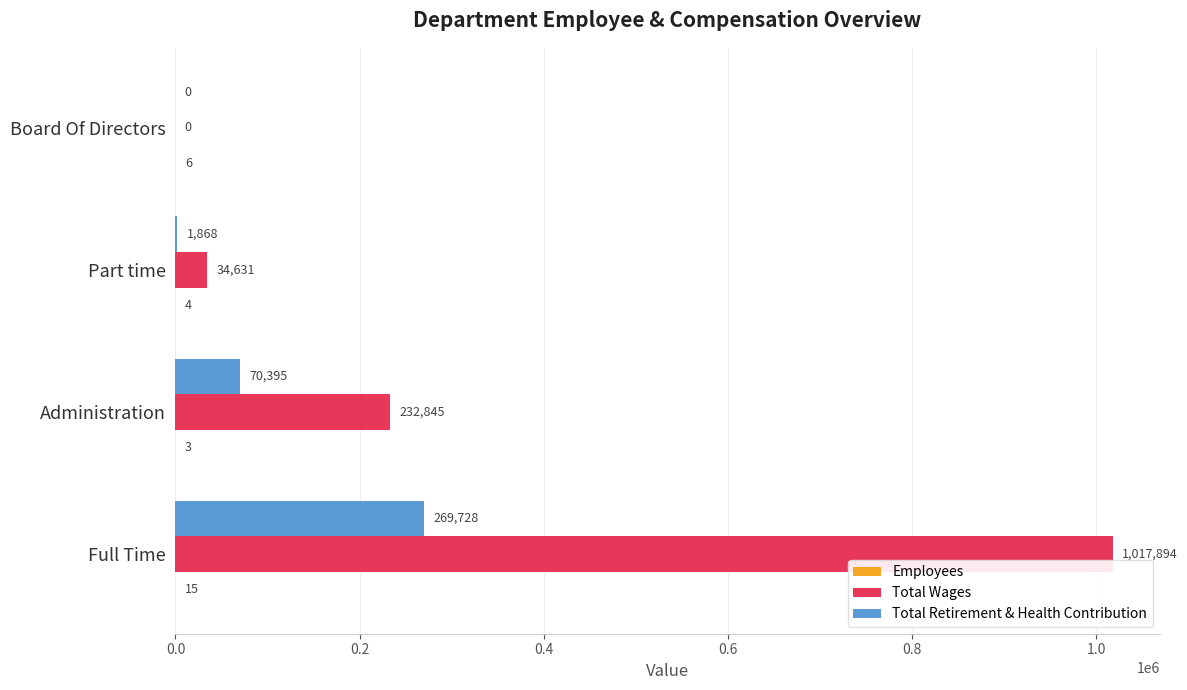

The Total Wages series shows 34631 at Part time. True or false?

True